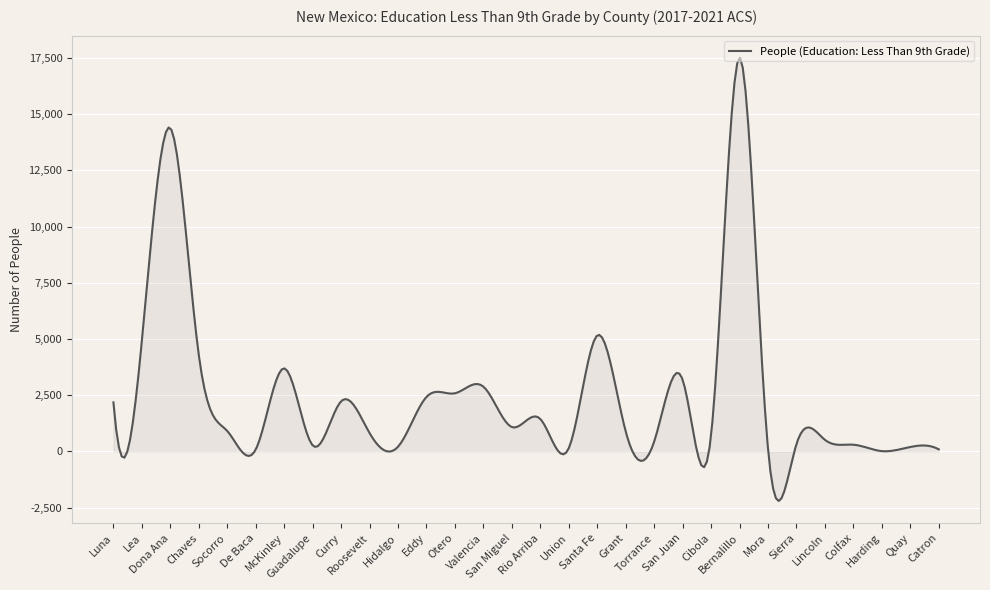

What is the smallest value displayed?

-2206.3